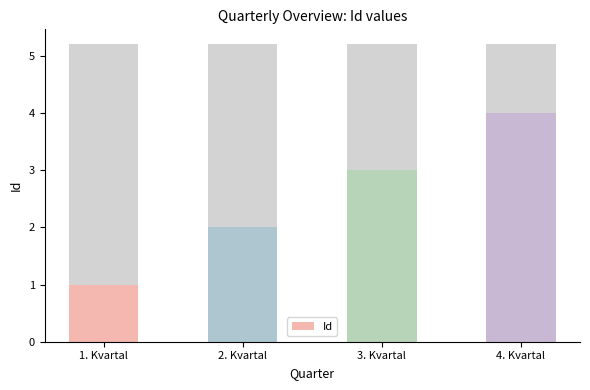

What is the sum of all values?

10